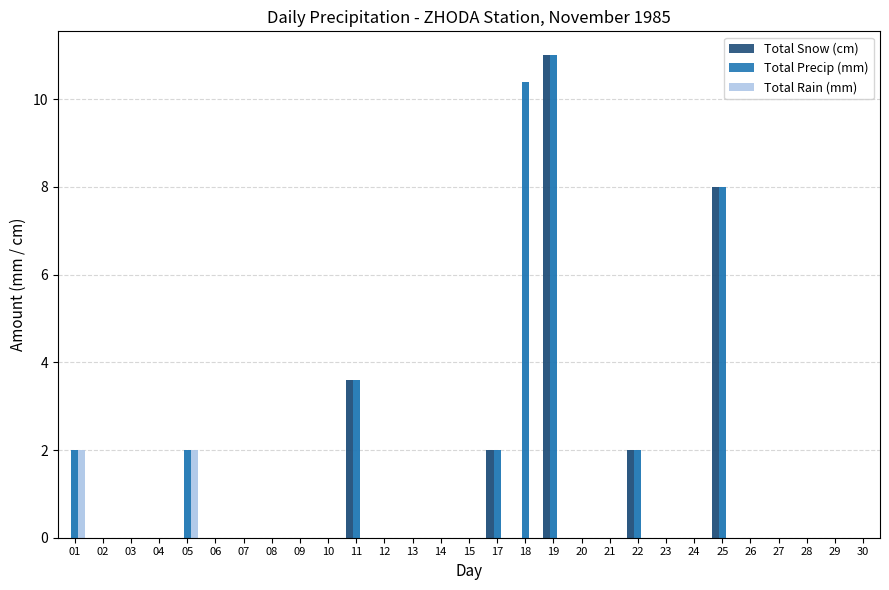

Between 14 and 26, which is larger?

14